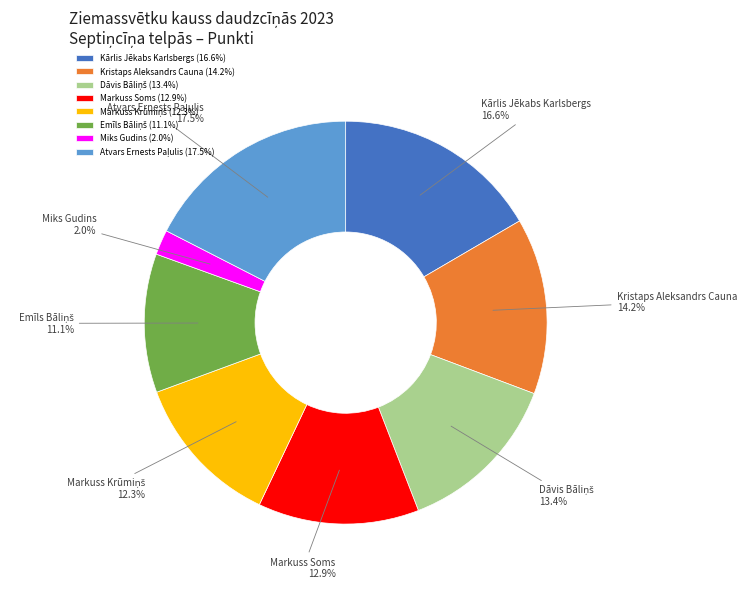

Which has a higher value, Kārlis Jēkabs Karlsbergs or Markuss Soms?

Kārlis Jēkabs Karlsbergs